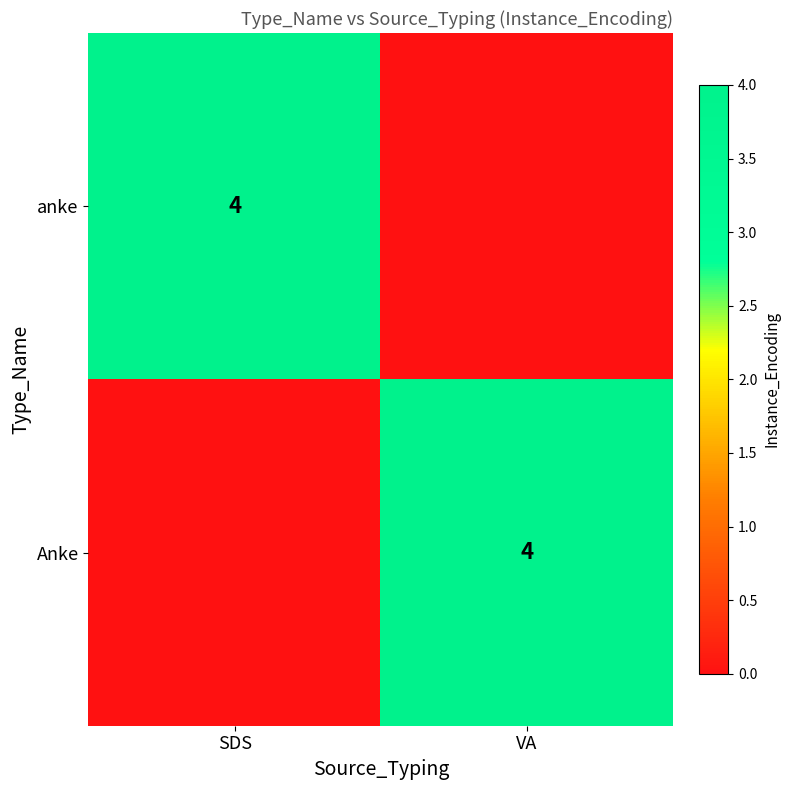

Is it true that anke equals 4 at SDS?

True